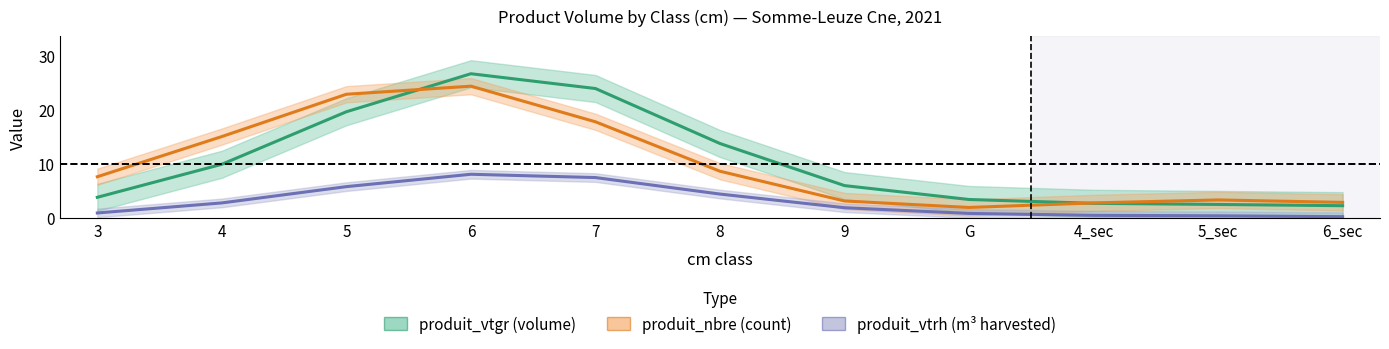

How many times do produit_nbre (count) and produit_vtgr (volume) cross each other?

2